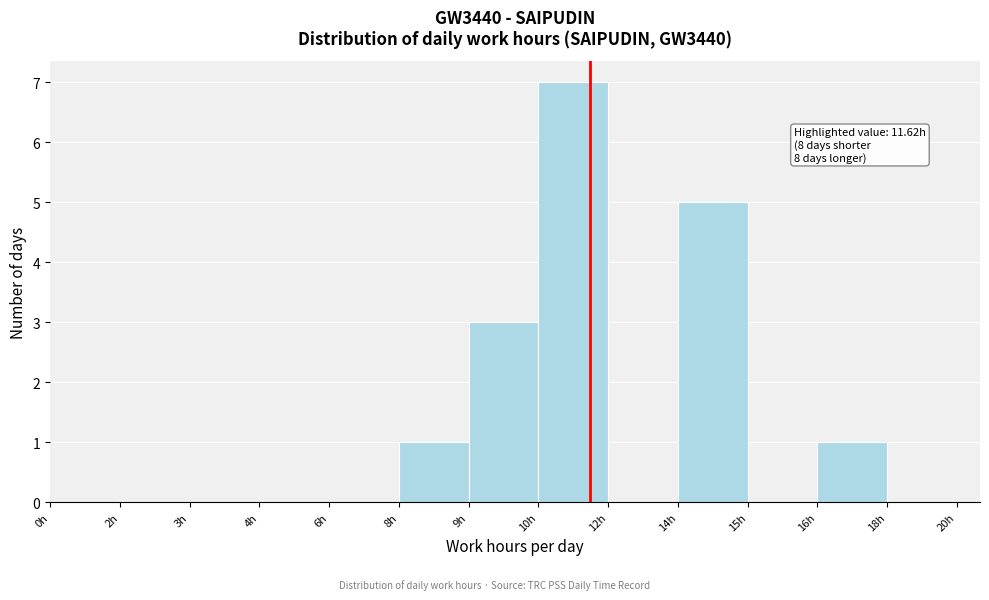

Reading left to right, extract all data points from this chart.

0h=0	2h=0	3h=0	4h=0	6h=0	8h=1	9h=3	10h=7	12h=0	14h=5	15h=0	16h=1	18h=0